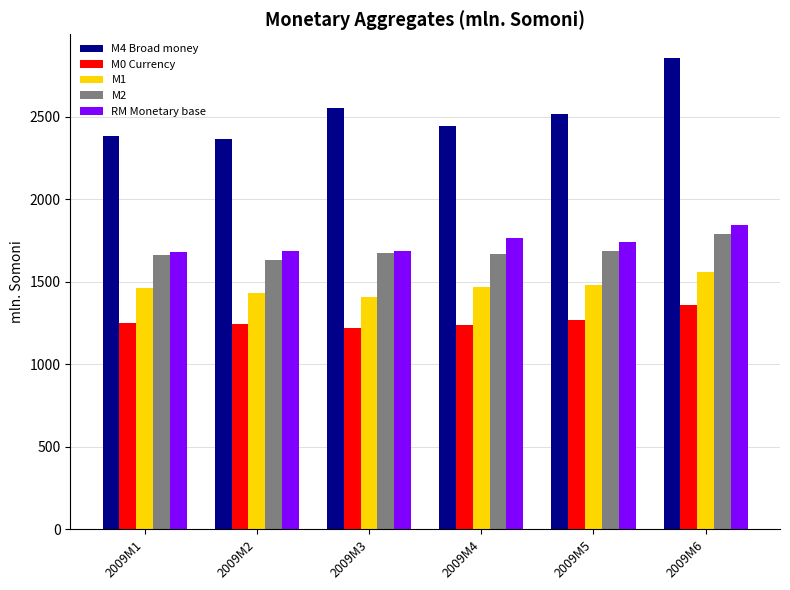

Which series has the largest range (max minus min)?

M4 Broad money